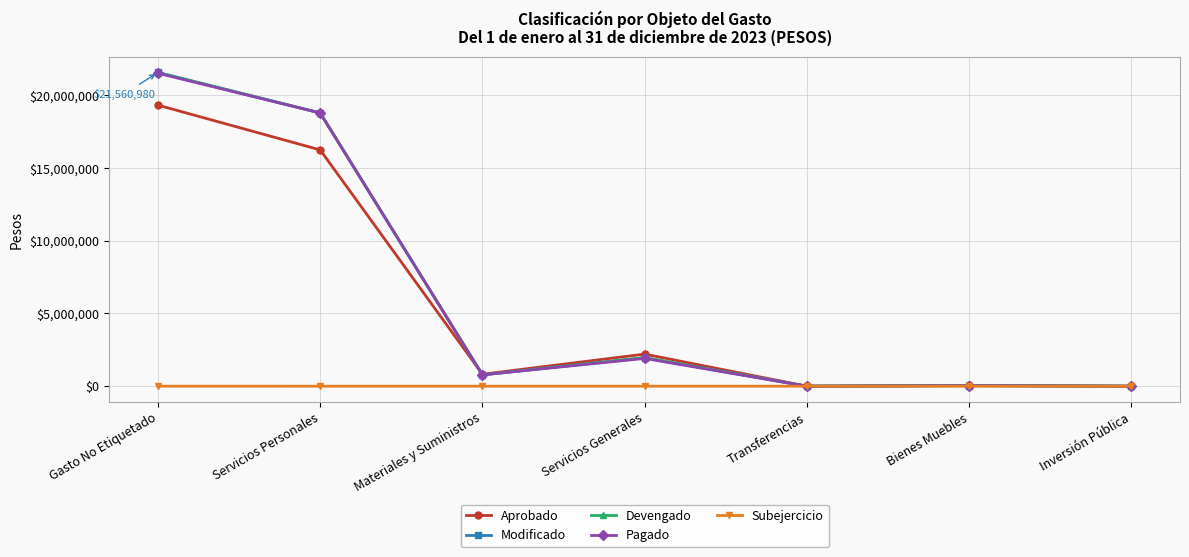

Where is Aprobado nearest to the value 9658000?

Servicios Personales